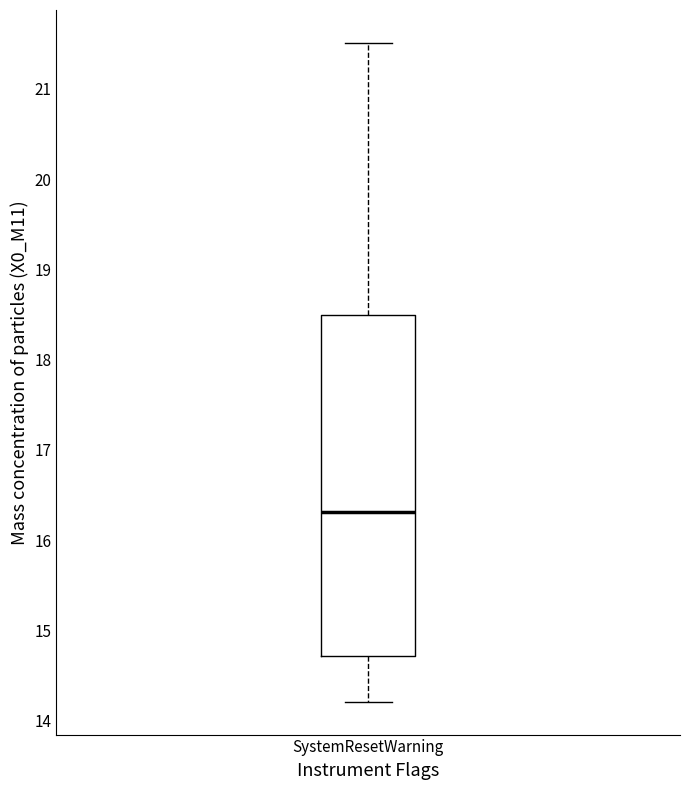

Read this box plot against the y-axis: the position of the median line, the range covered by the box, and the ends of both whiskers. The values are not printed on the chart, so give them approximately, as read against the axis.

median 16.3, box 14.7 to 18.5, whiskers 14.2 to 21.5